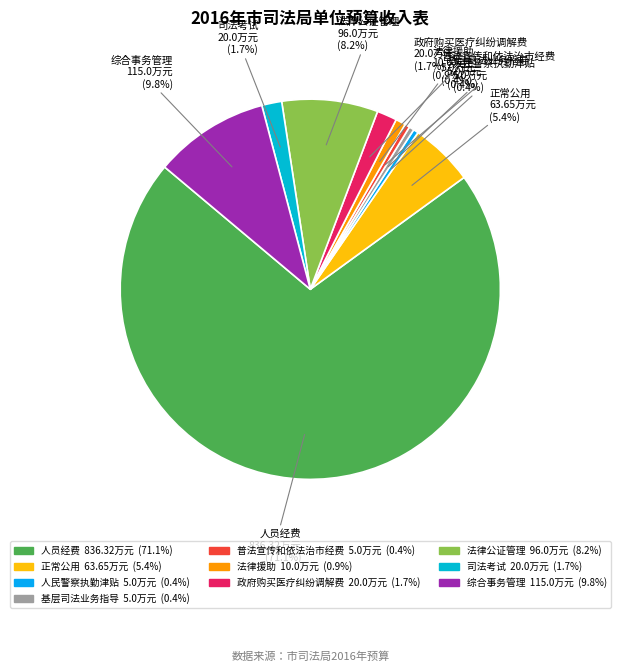

Count the number of slices in the pie.

10